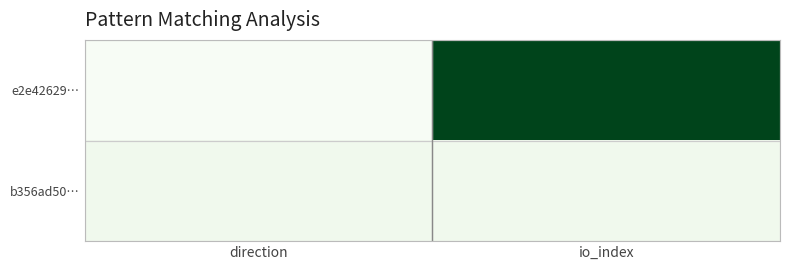

At io_index, list the series in order from largest to smallest.

e2e42629…, b356ad50…